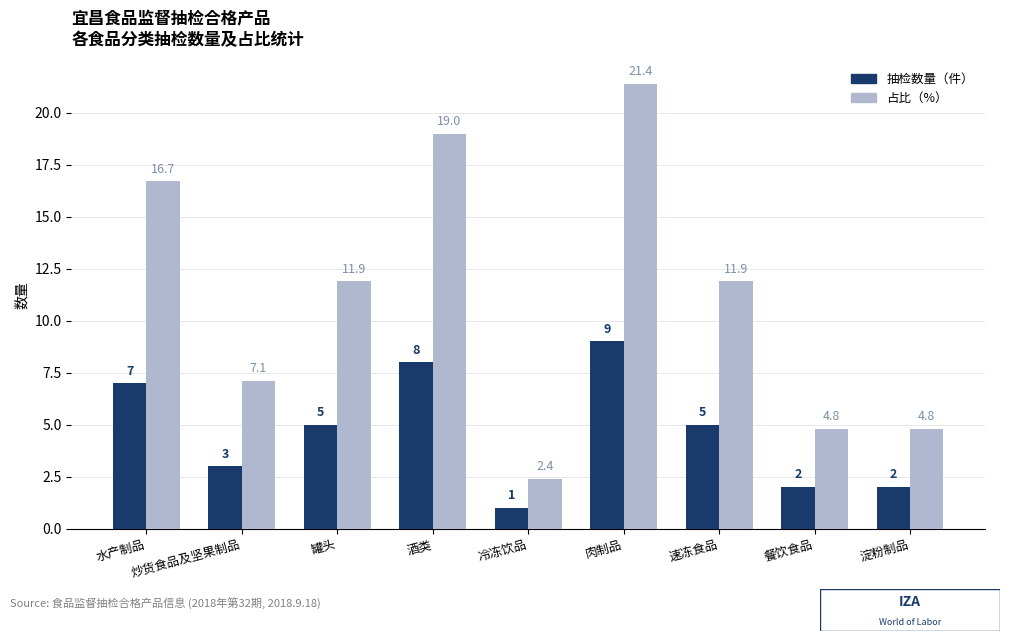

What is the label of the 5th bar from the left?

冷冻饮品